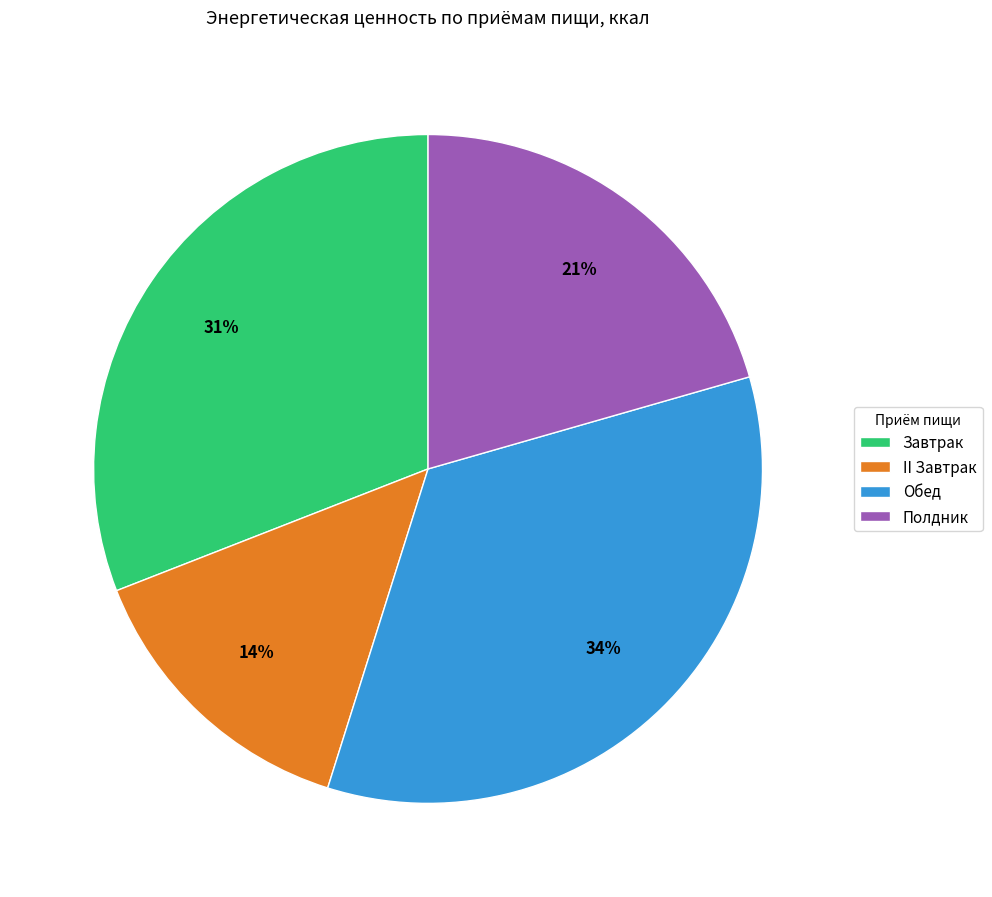

True or false: Обед accounts for 34% of the total.

True